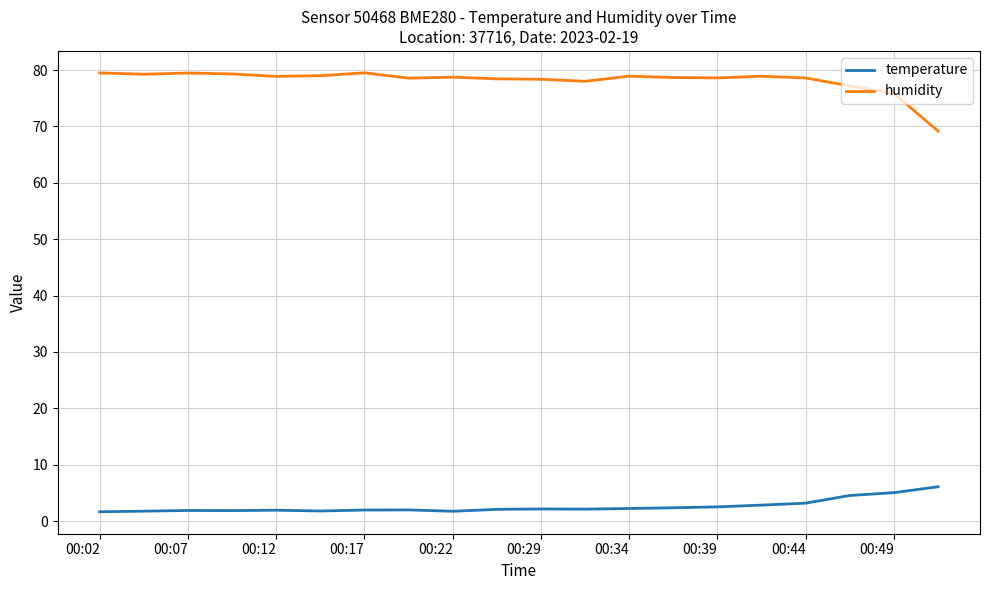

Which series has the largest total across all categories?

humidity